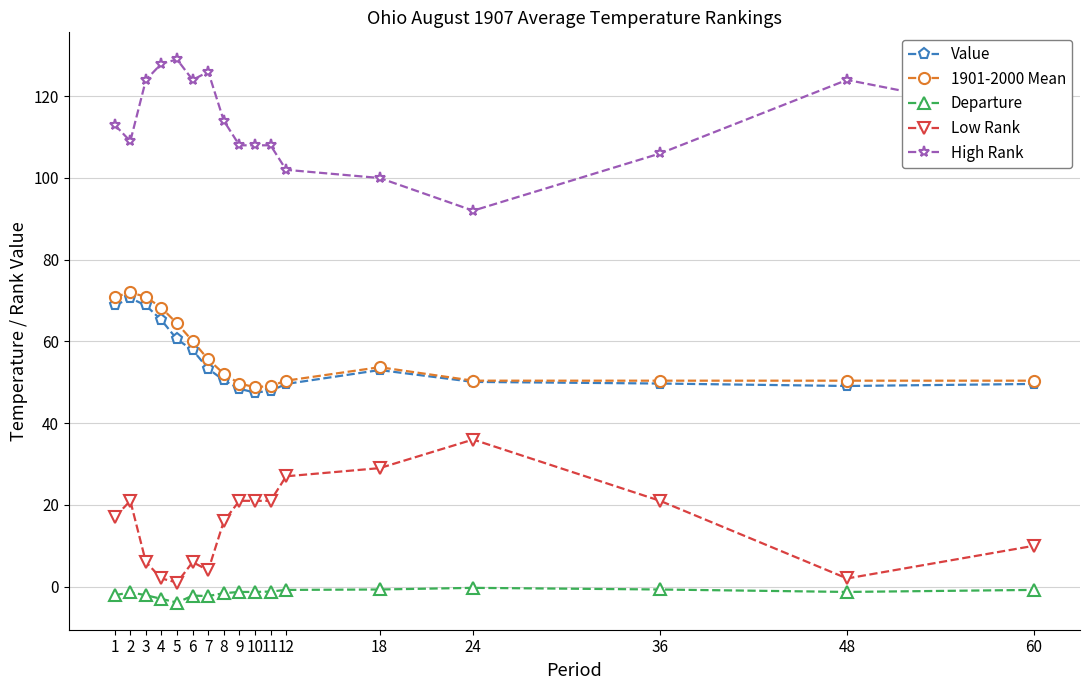

Does the chart have visible grid lines?

Yes